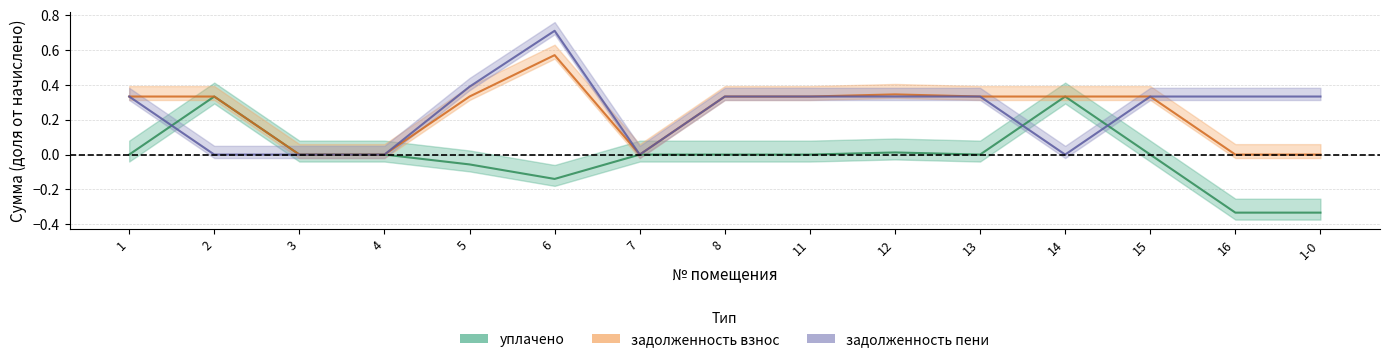

Reading right to left, list all the values displayed in this chart.

уплачено: 1-0=-0.3	16=-0.3	15=0.0	14=0.3	13=0.0	12=0.0	11=0.0	8=0.0	7=0.0	6=-0.1	5=-0.1	4=0.0	3=0.0	2=0.3	1=0.0
задолженность взнос: 1-0=0.0	16=0.0	15=0.3	14=0.3	13=0.3	12=0.3	11=0.3	8=0.3	7=0.0	6=0.6	5=0.3	4=0.0	3=0.0	2=0.3	1=0.3
задолженность пени: 1-0=0.3	16=0.3	15=0.3	14=0.0	13=0.3	12=0.3	11=0.3	8=0.3	7=0.0	6=0.7	5=0.4	4=0.0	3=0.0	2=0.0	1=0.3